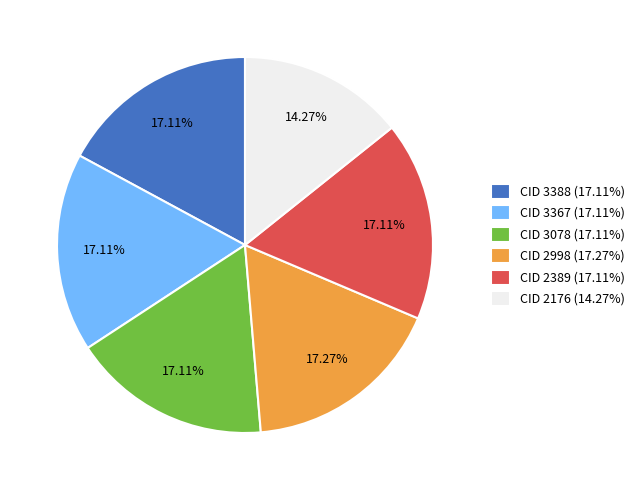

Is the sum of CID 3367 (17.11%) and CID 2176 (14.27%) greater than half?

No